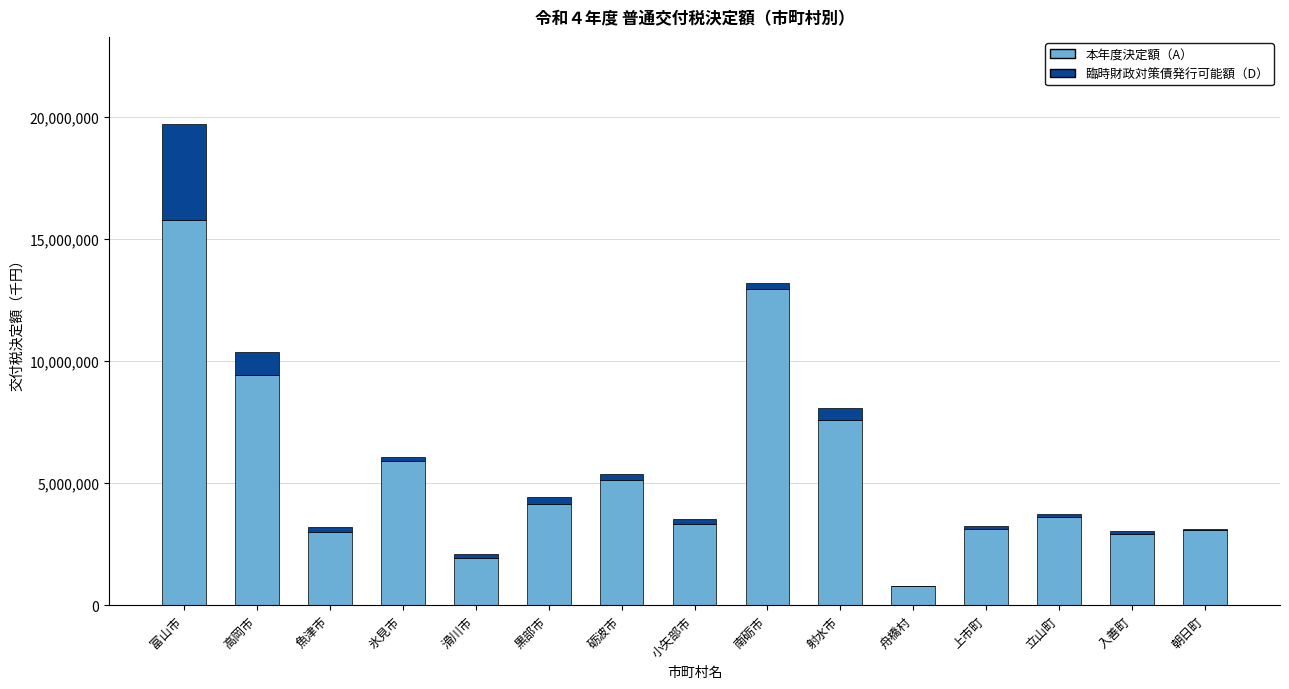

What is the maximum value for 本年度決定額（A）?

15770703